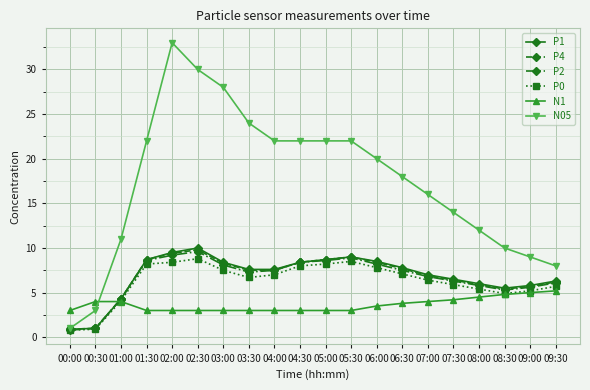

At which category does N05 reach its first local peak?

02:00